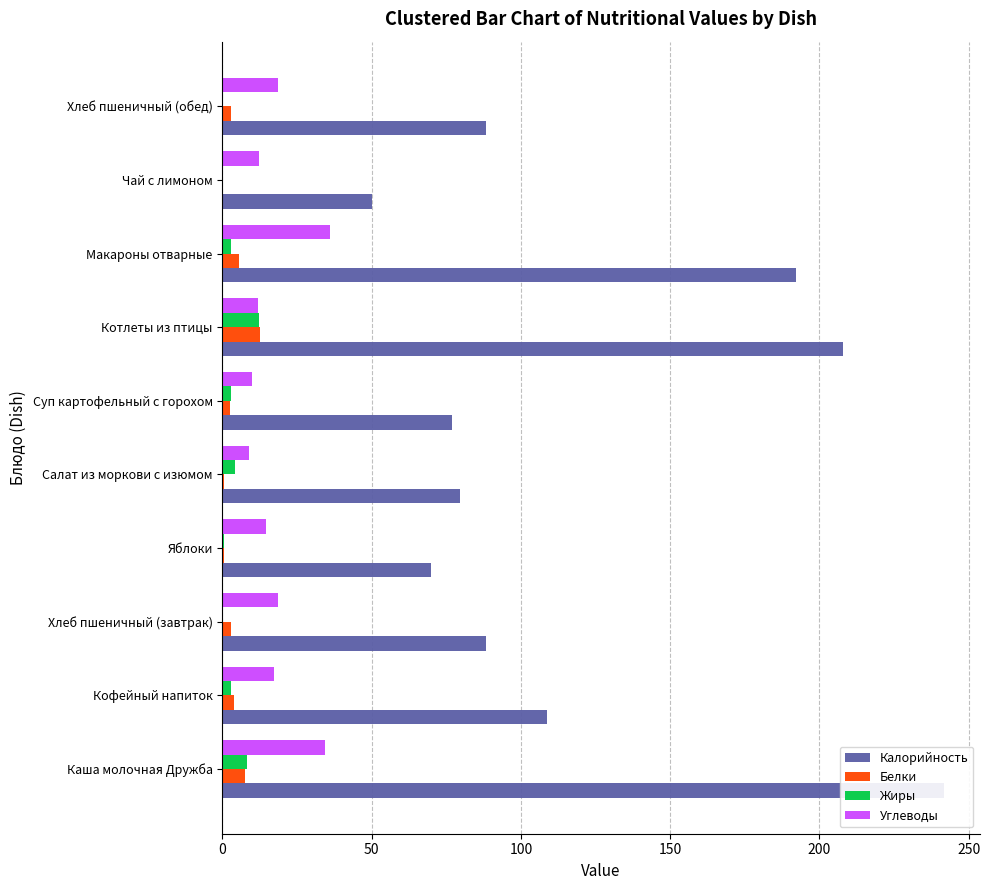

Which series has the largest total across all categories?

Калорийность